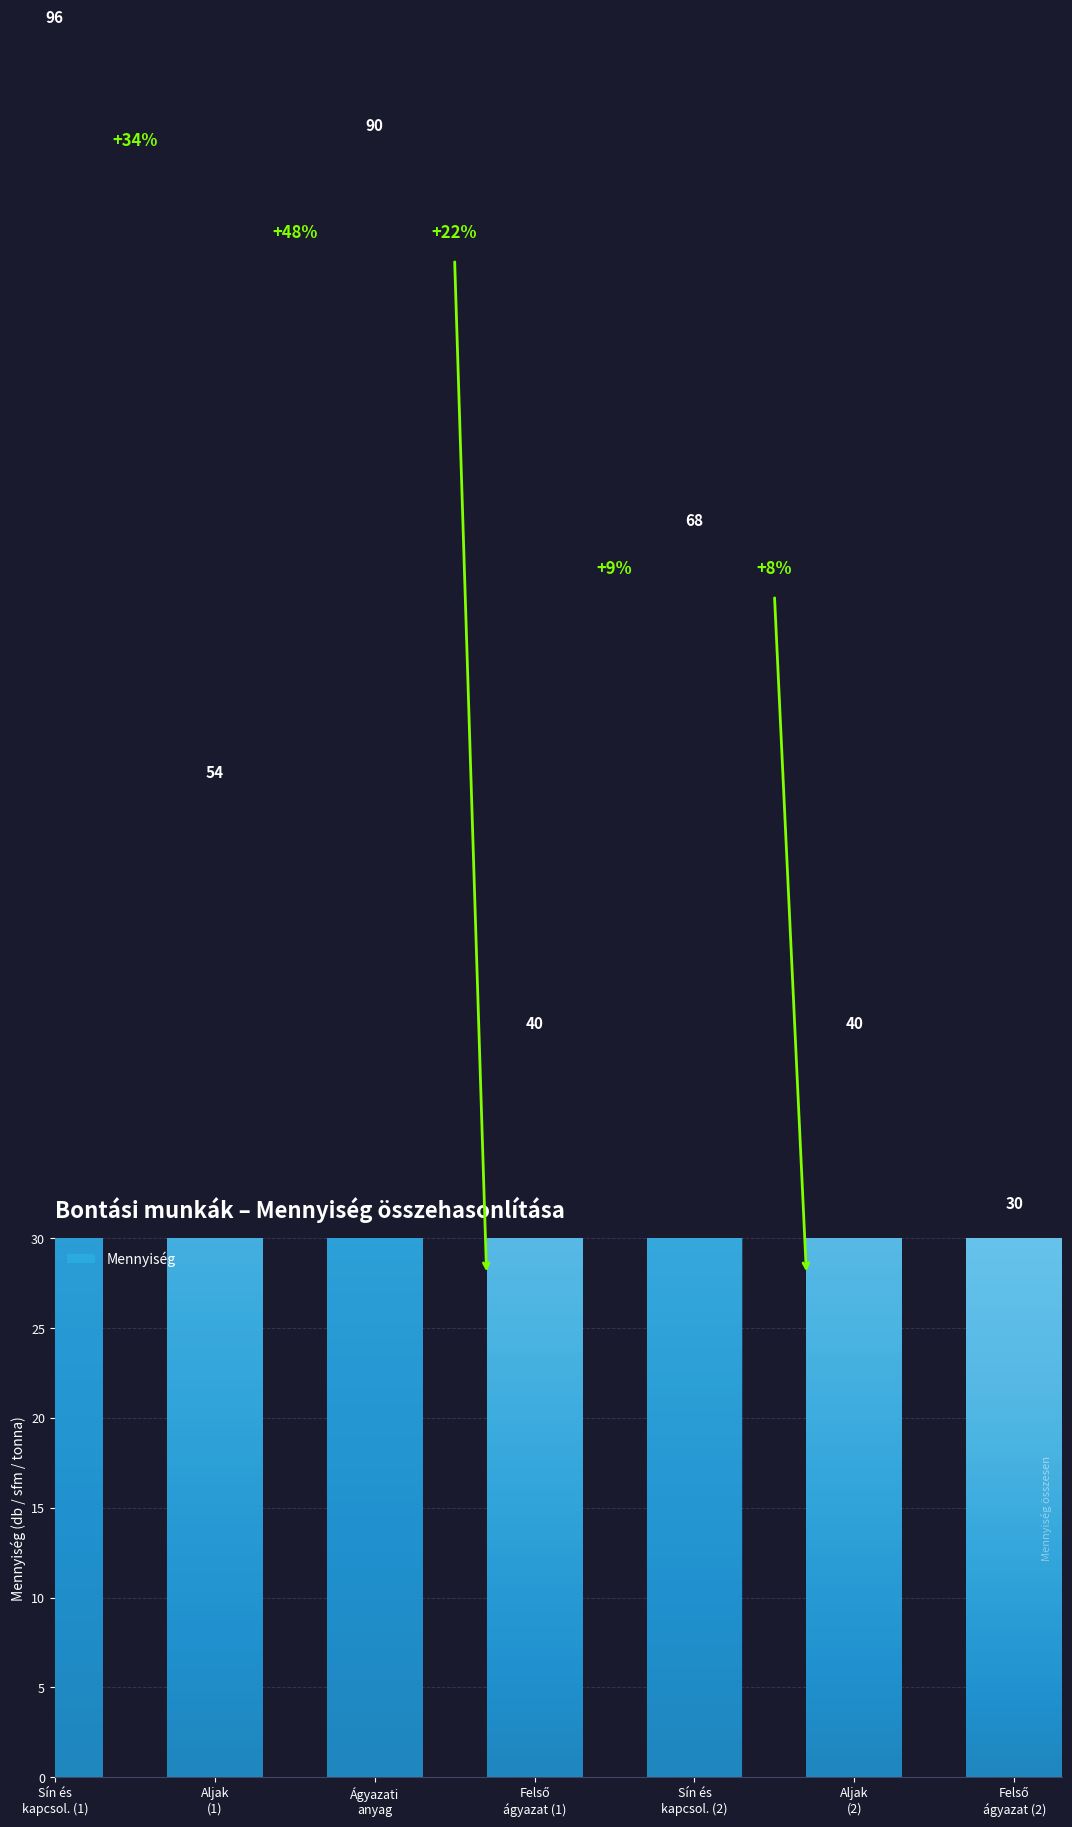

Reading right to left, list all the values displayed in this chart.

30	40	68	40	90	54	96